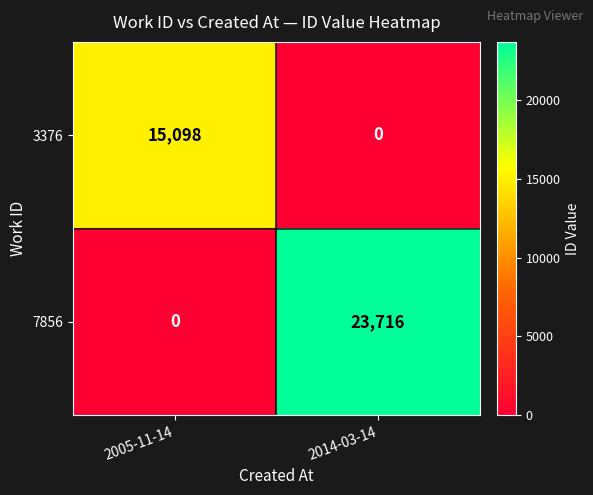

True or false: 3376 has a value of -10087 at 2014-03-14.

False